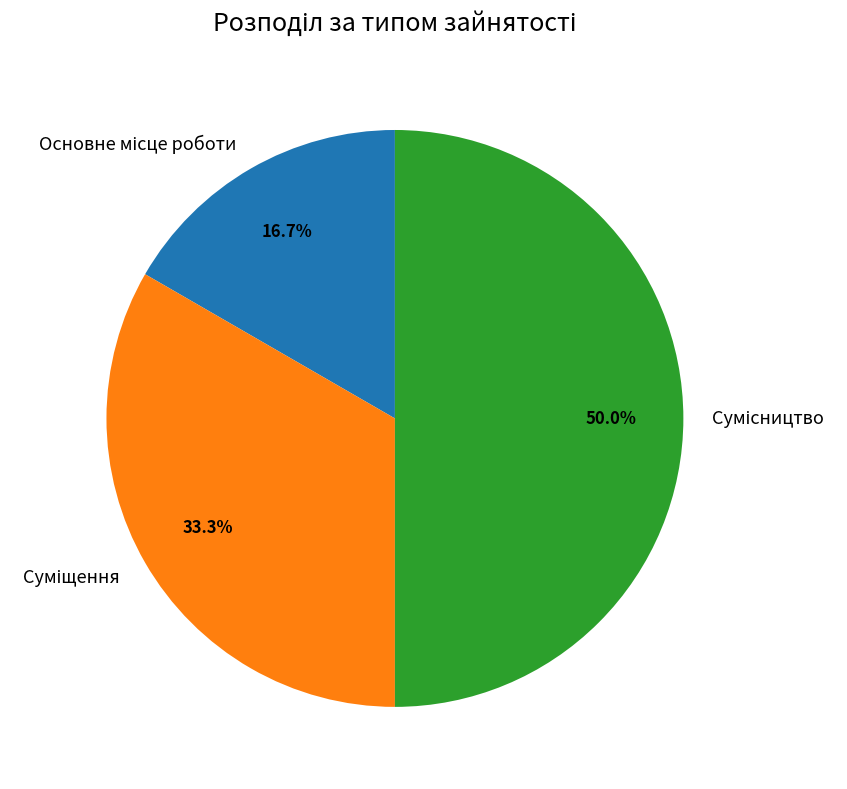

How many slices are in this pie chart?

3